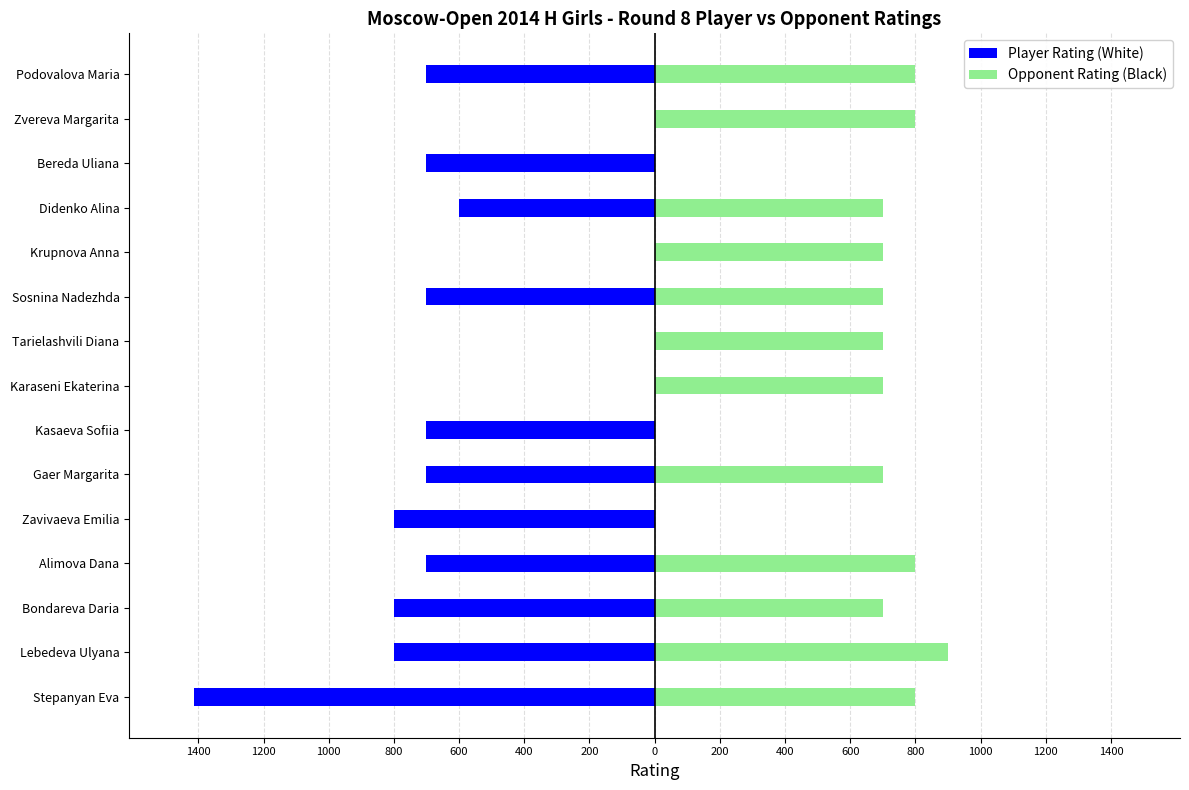

At Podovalova Maria, list the series in order from largest to smallest.

Opponent Rating (Black), Player Rating (White)